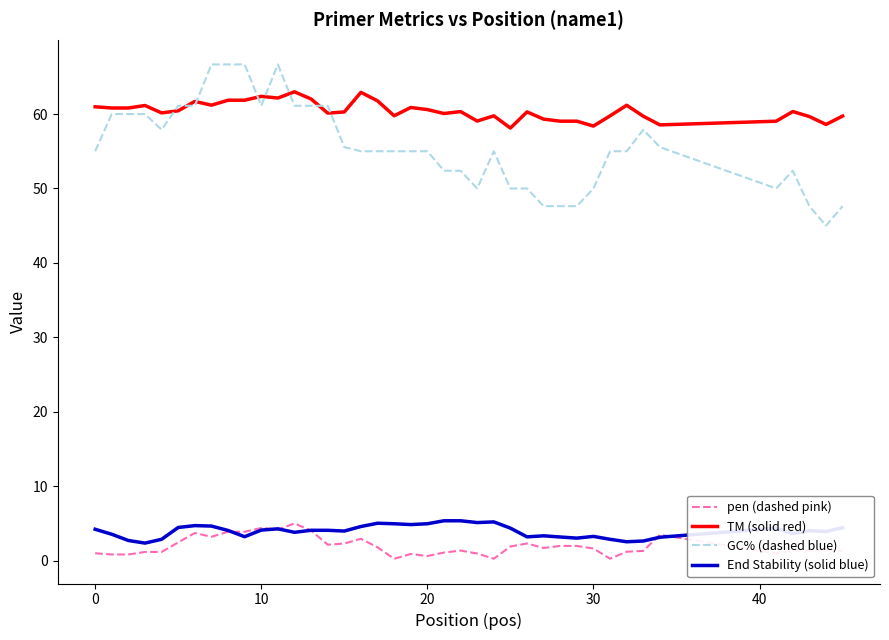

What is the lowest value of the TM (solid red) series?

58.1